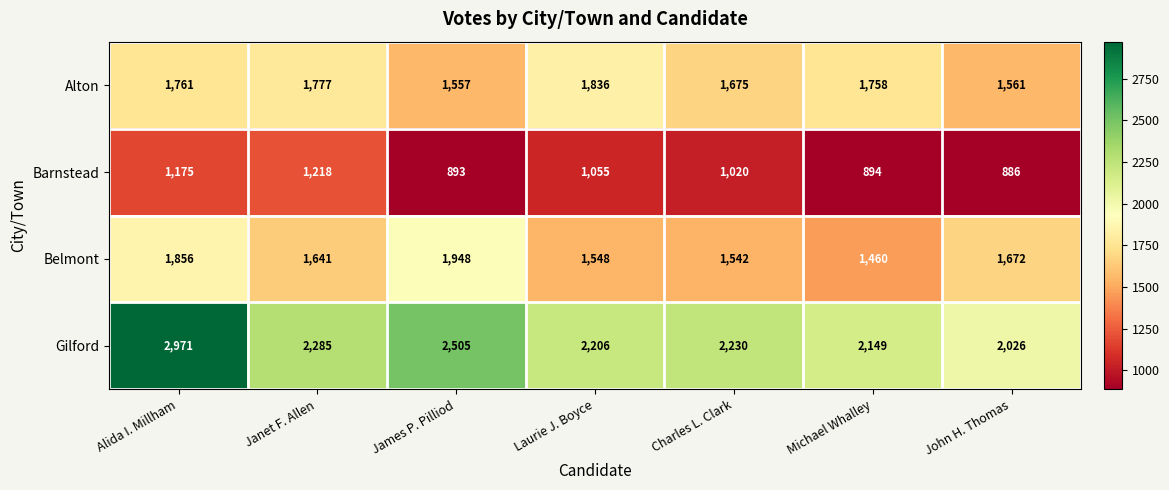

Which category has the lowest value in the Gilford series?

John H. Thomas